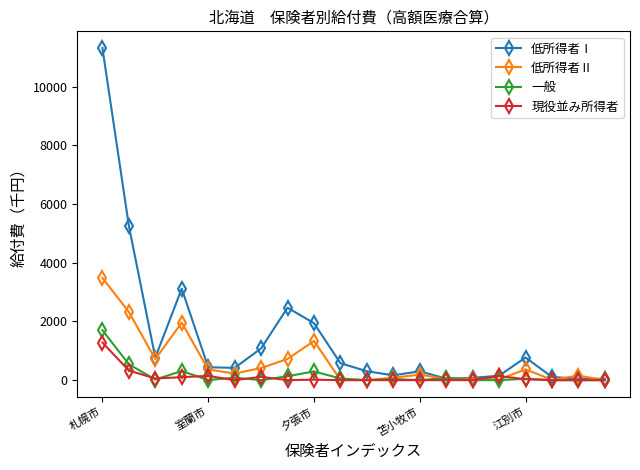

True or false: 低所得者Ⅱ has more than 2 interior local peaks.

True